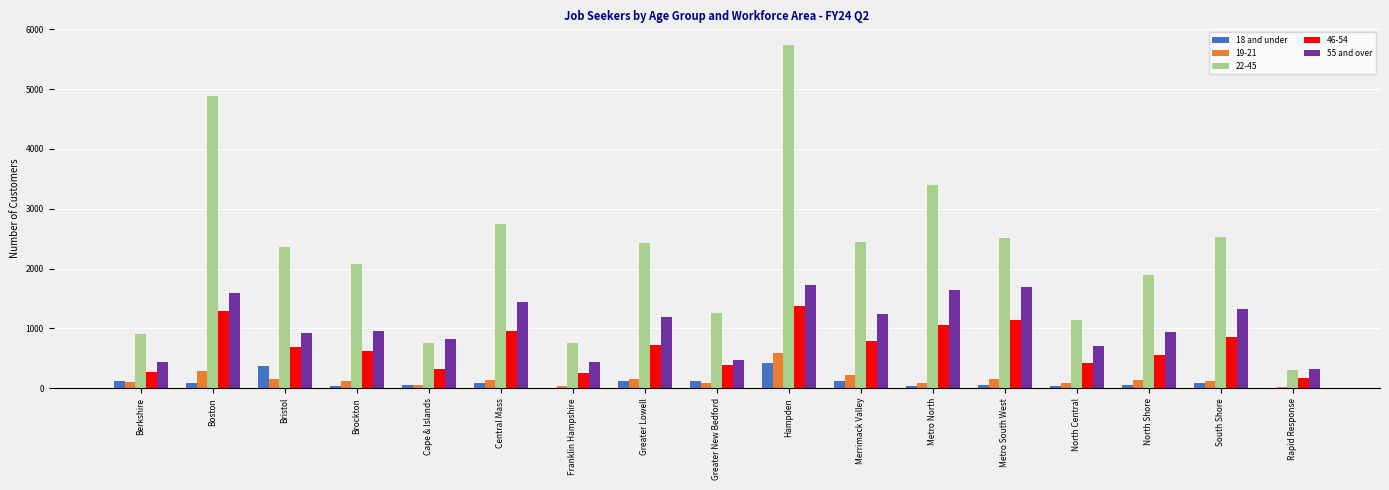

At which category is the sum across all series the highest?

Hampden